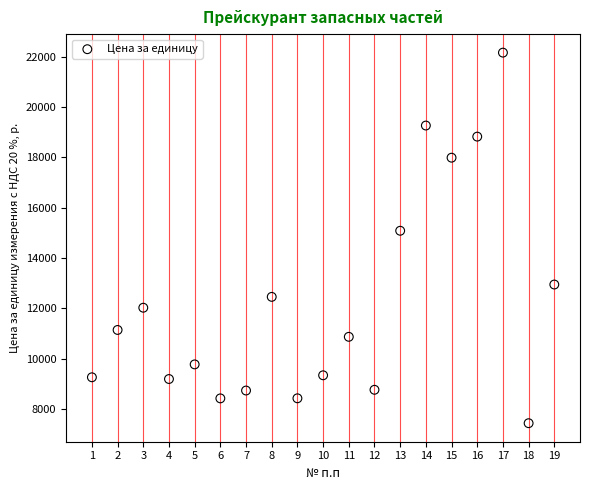

What is the range of Y values (max minus min)?

14731.5